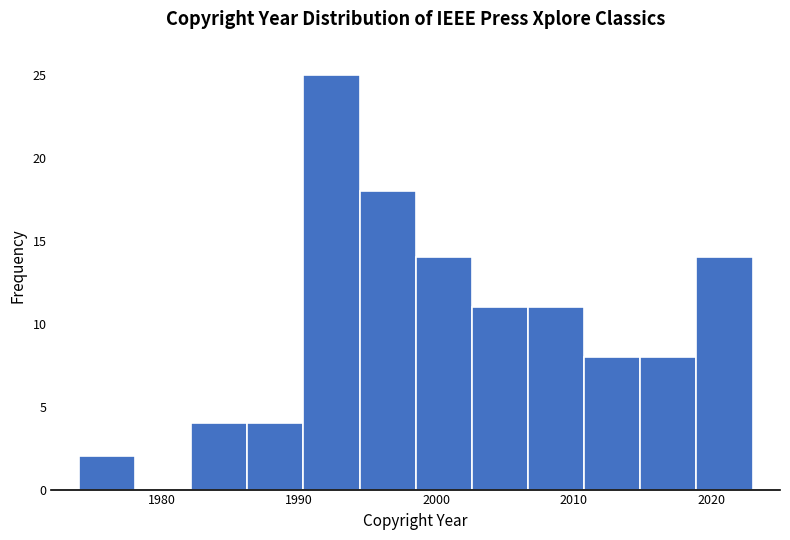

How tall is the bar that spans 1986 to 1990 on the x-axis? Neither the bar edges nor the heights are printed on the chart, so give them approximately, as read against the axes.

4